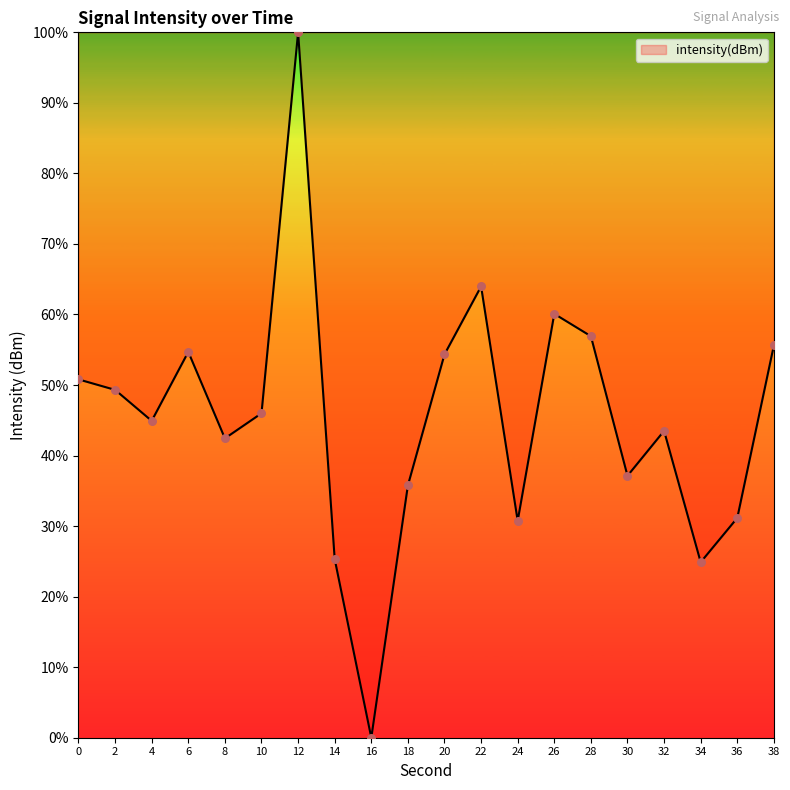

Which has a higher value, 36 or 6?

6